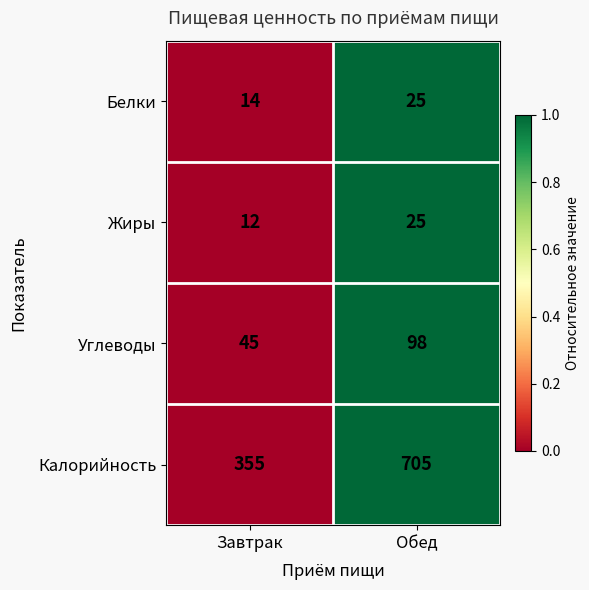

Rank the categories by Калорийность value from lowest to highest.

Завтрак, Обед